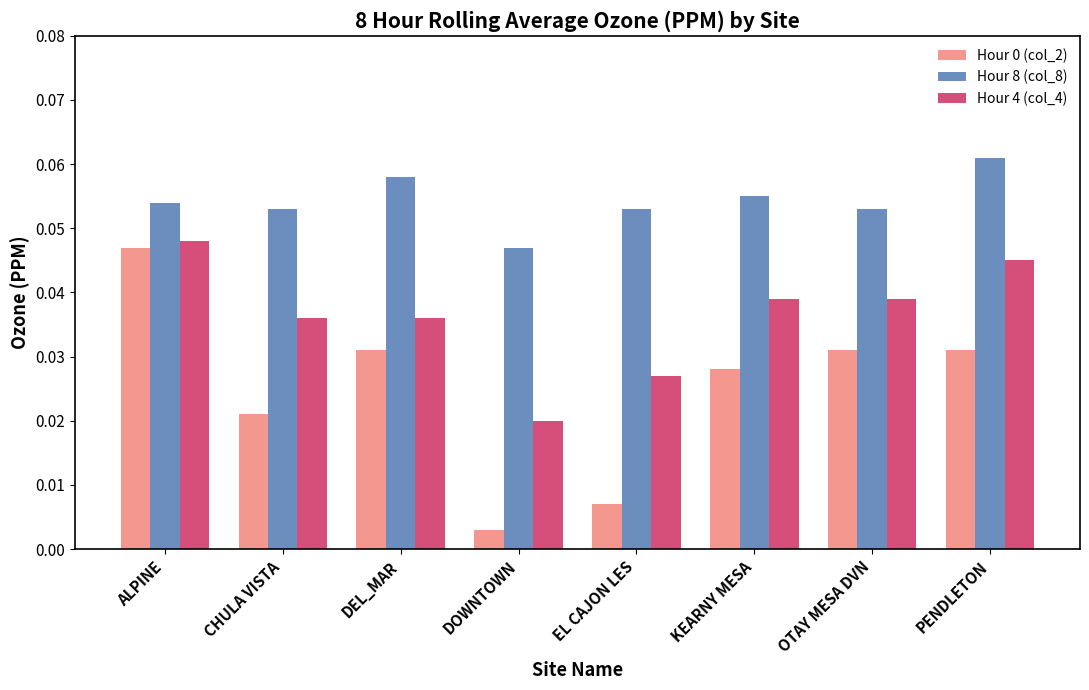

What is the sum of all Hour 0 (col_2) values?

0.2